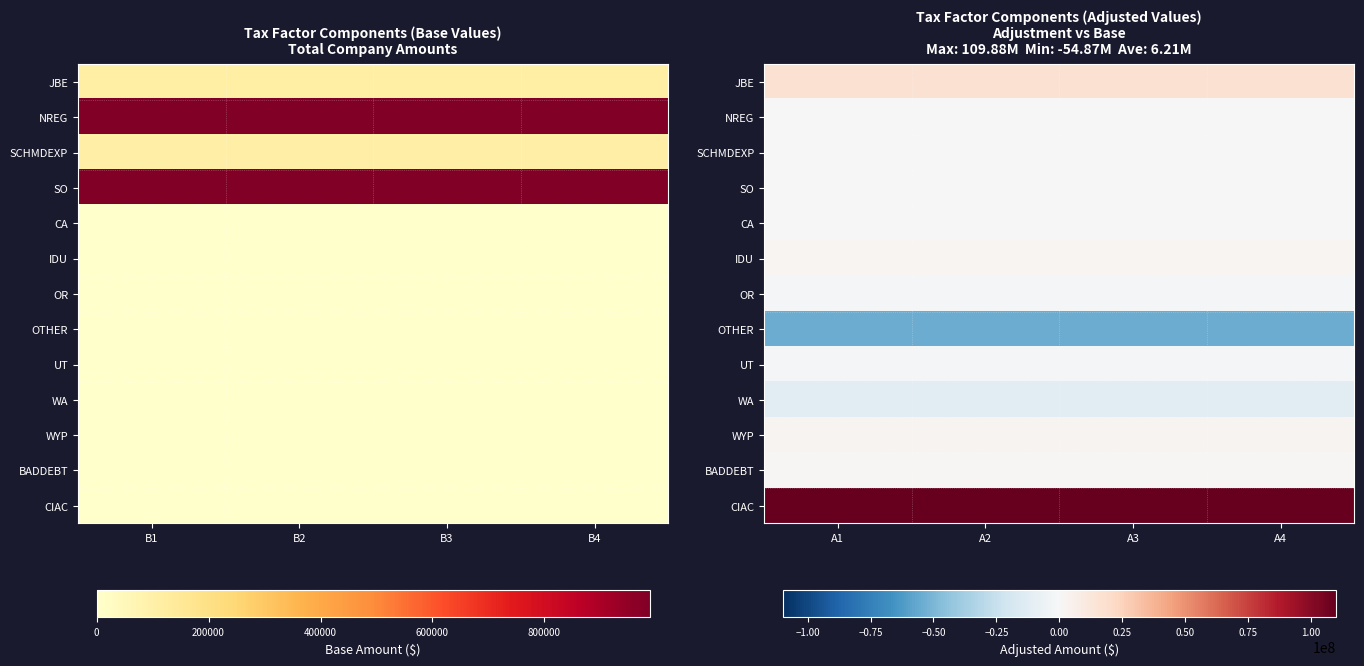

How many series are shown in this chart?

13